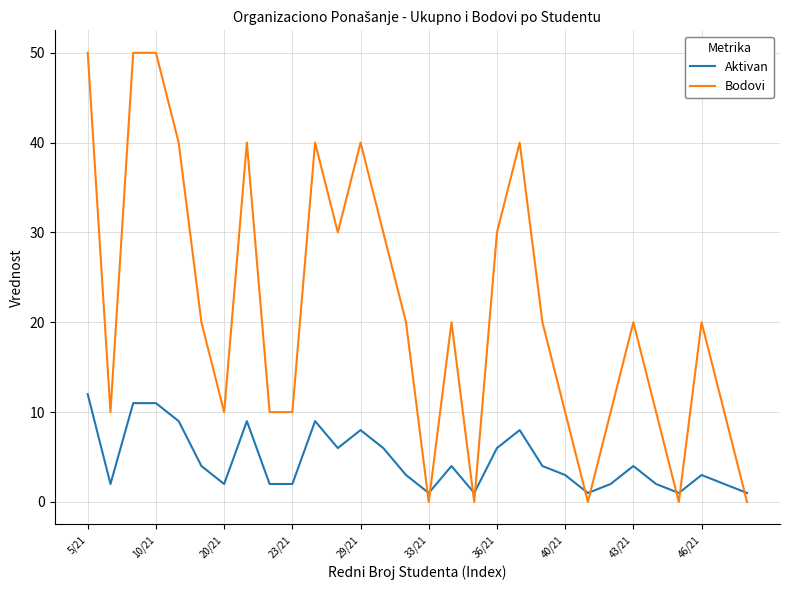

Rank the series by their maximum value, from highest to lowest.

Bodovi, Aktivan